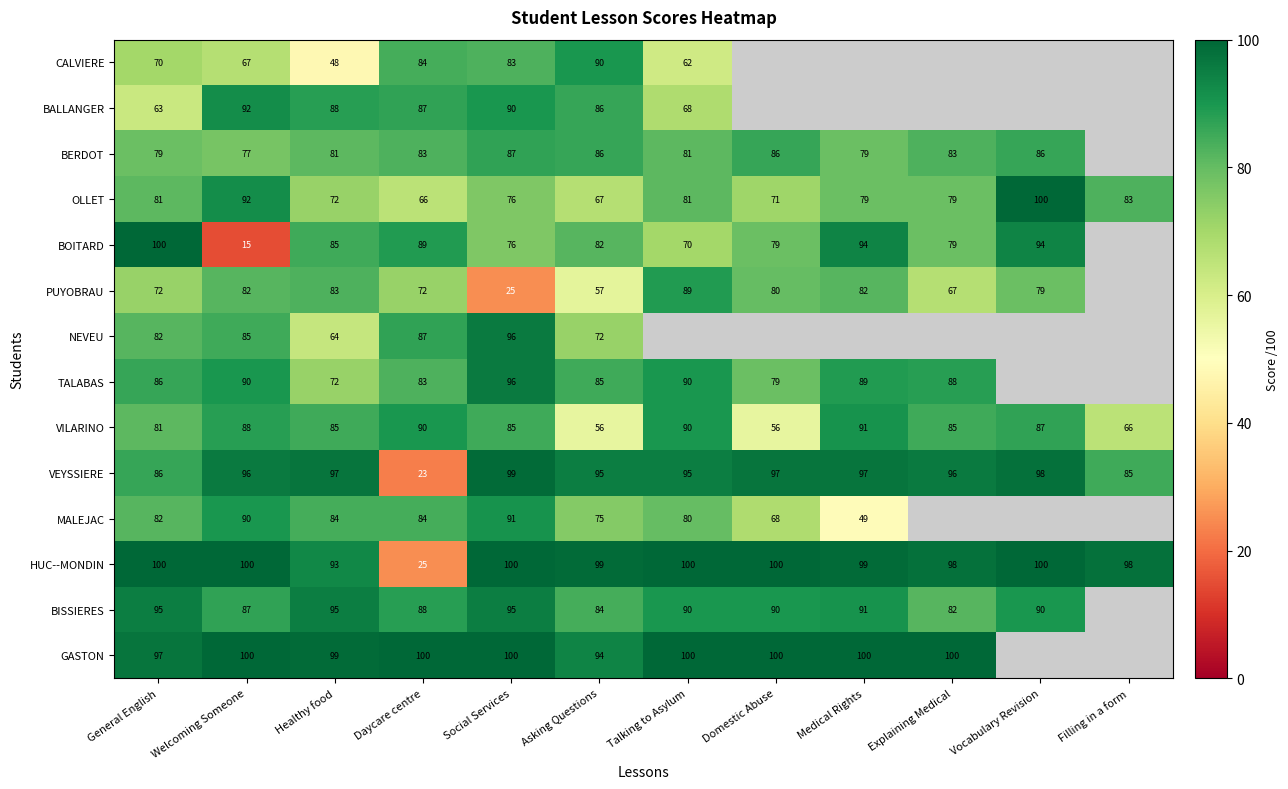

What is the total value across all series at Healthy food?

1146